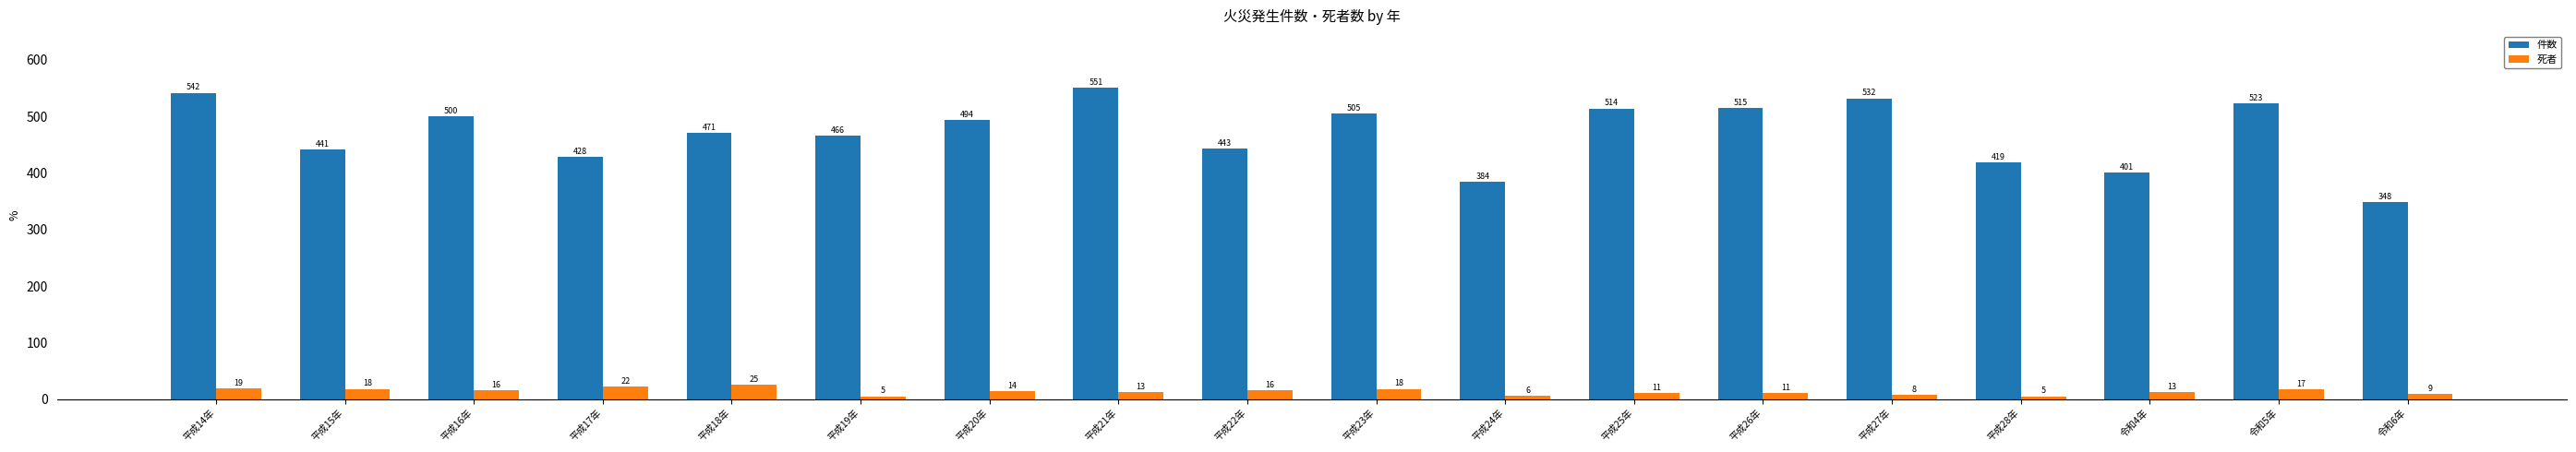

List the series in order of their overall mean, lowest first.

死者, 件数